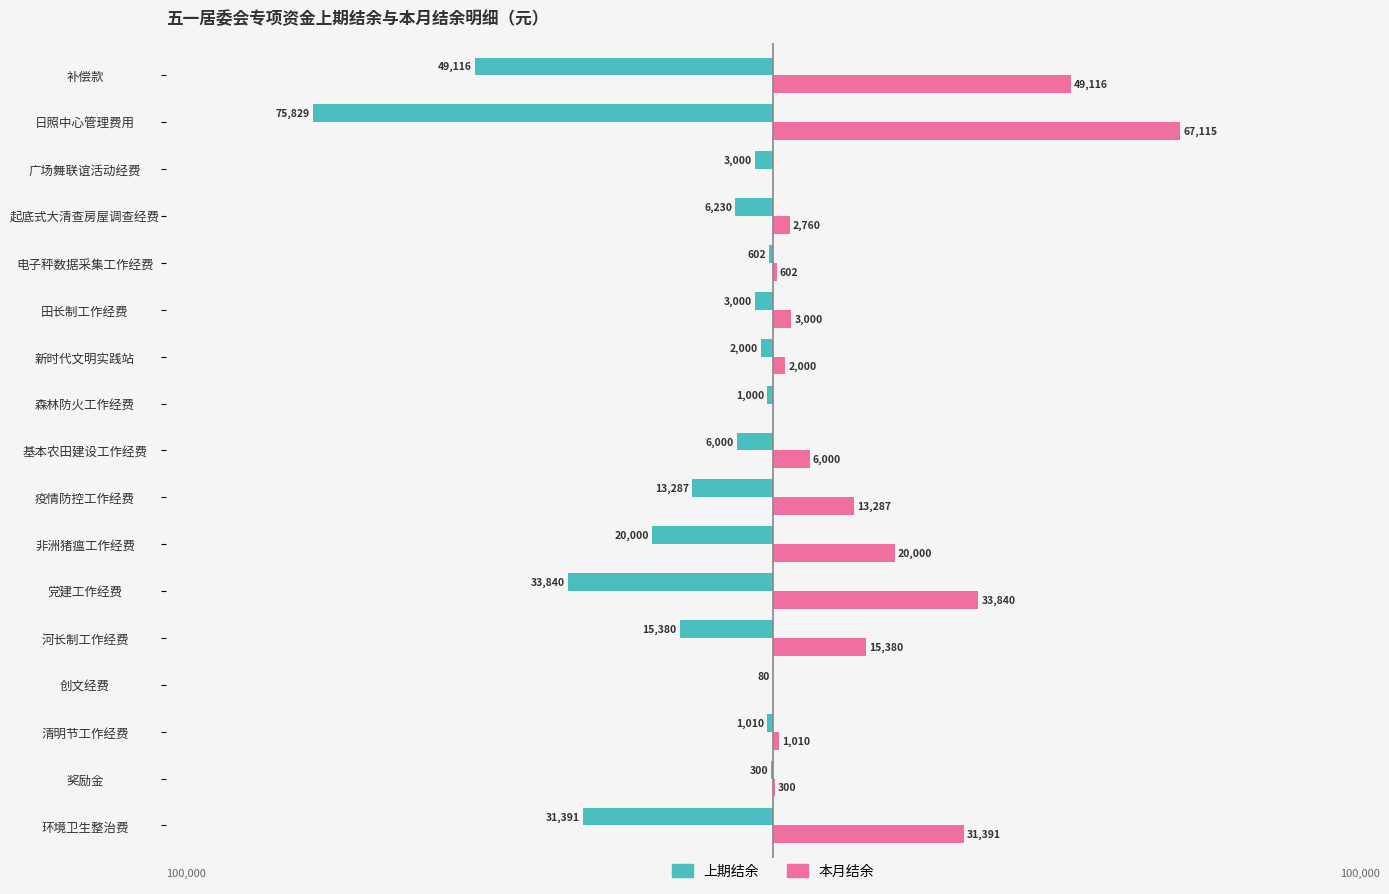

Which series has the largest total across all categories?

本月结余